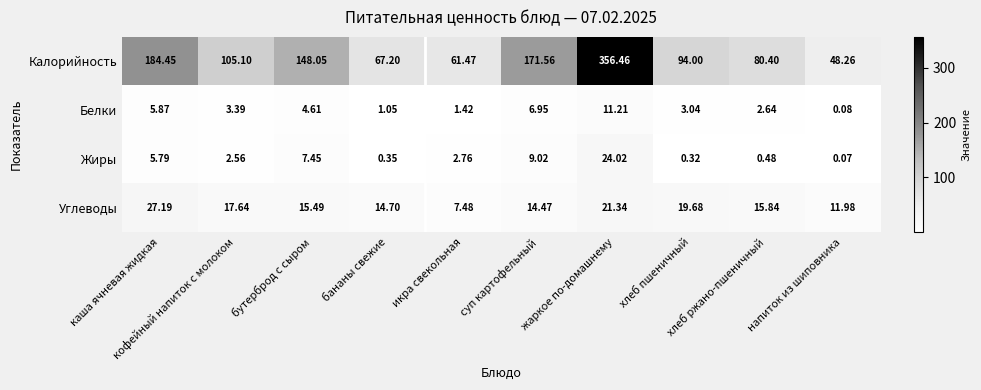

Which series has the widest spread of values?

Калорийность